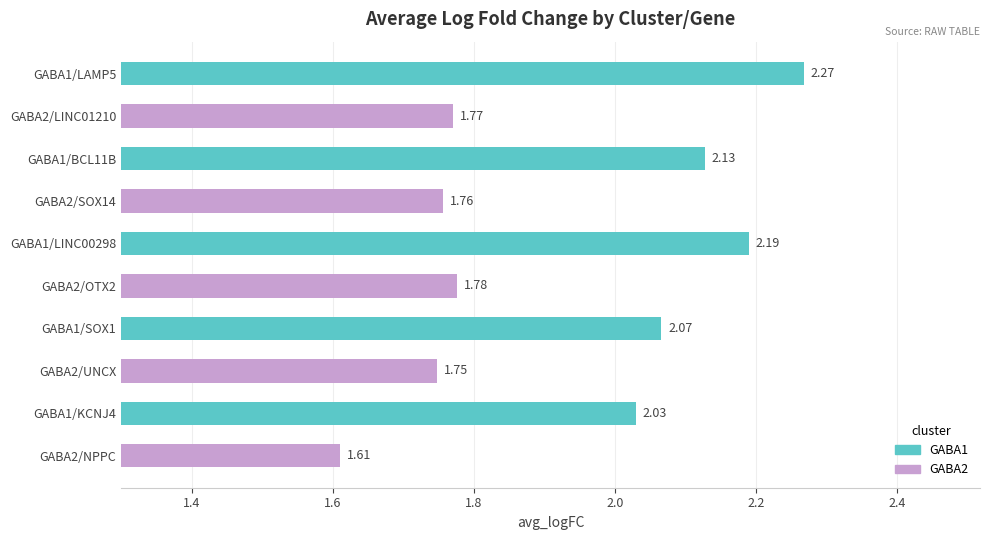

List the labels in order of value, largest first.

GABA1/LAMP5, GABA1/LINC00298, GABA1/BCL11B, GABA1/SOX1, GABA1/KCNJ4, GABA2/OTX2, GABA2/LINC01210, GABA2/SOX14, GABA2/UNCX, GABA2/NPPC